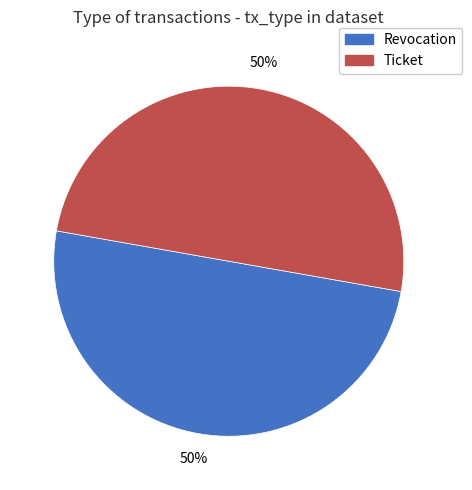

How many segments does this pie chart have?

2